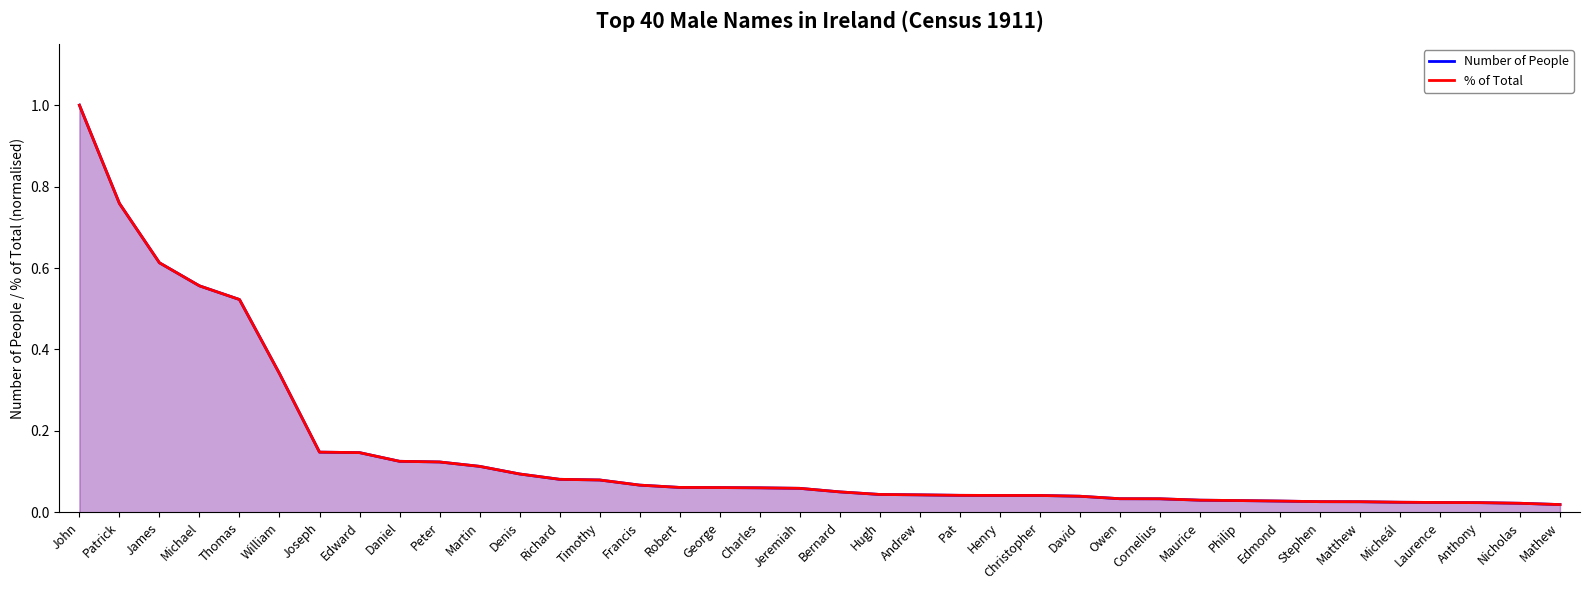

What is the label of the 6th point from the right?

Matthew